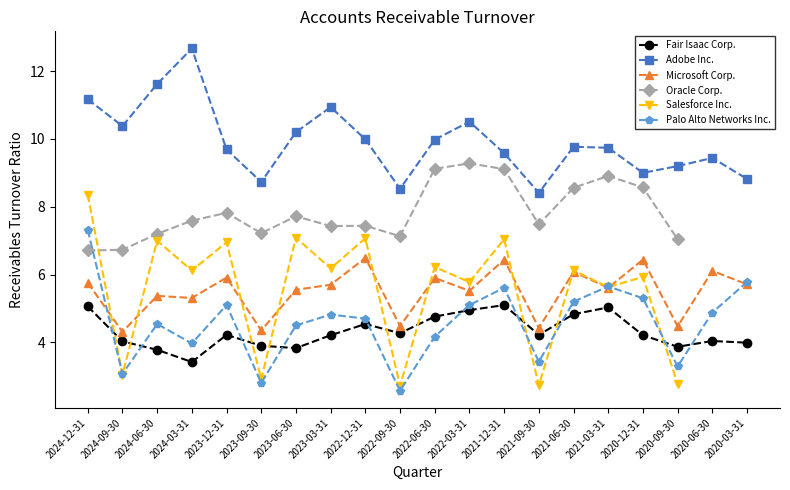

Between which two adjacent categories do Oracle Corp. and Palo Alto Networks Inc. first intersect?

2024-12-31 and 2024-09-30